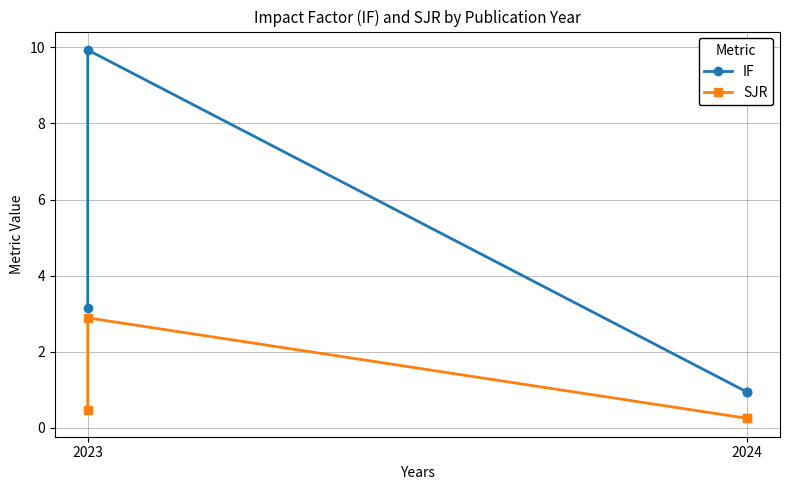

Reading left to right, extract all data points from this chart.

IF: 0.9	0.9	9.9	3.2
SJR: 0.2	0.2	2.9	0.5